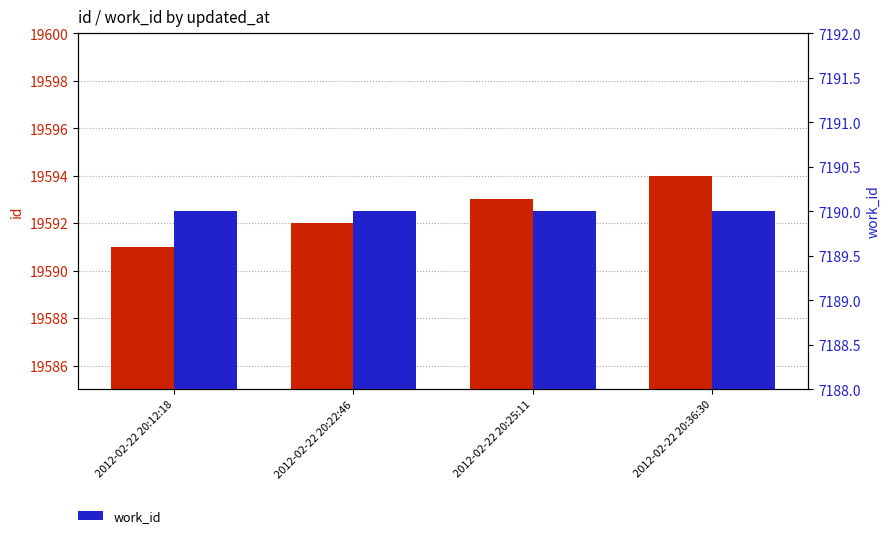

Reading left to right, what are all the values shown in this chart?

id: 2012-02-22 20:12:18=19591	2012-02-22 20:22:46=19592	2012-02-22 20:25:11=19593	2012-02-22 20:36:30=19594
work_id: 2012-02-22 20:12:18=7190	2012-02-22 20:22:46=7190	2012-02-22 20:25:11=7190	2012-02-22 20:36:30=7190